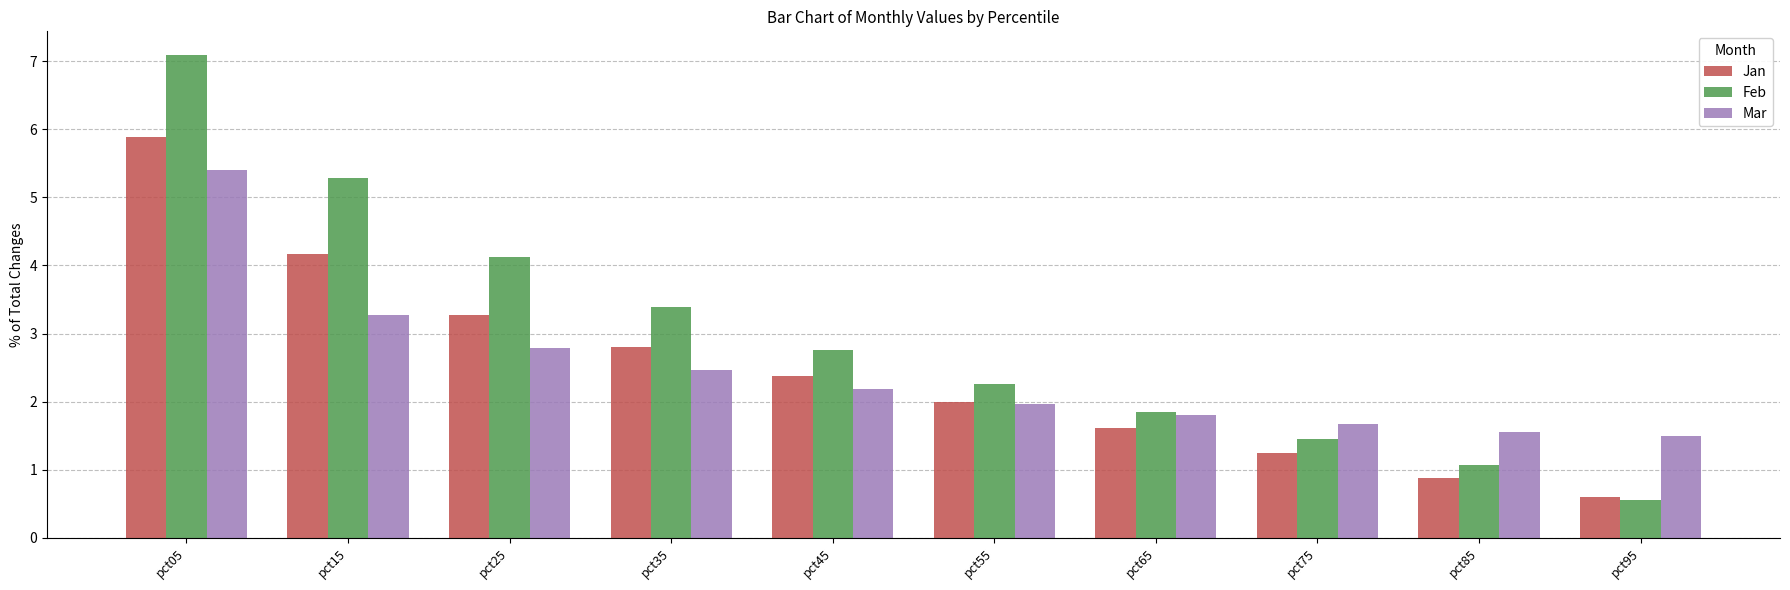

At which category is the sum across all series the highest?

pct05